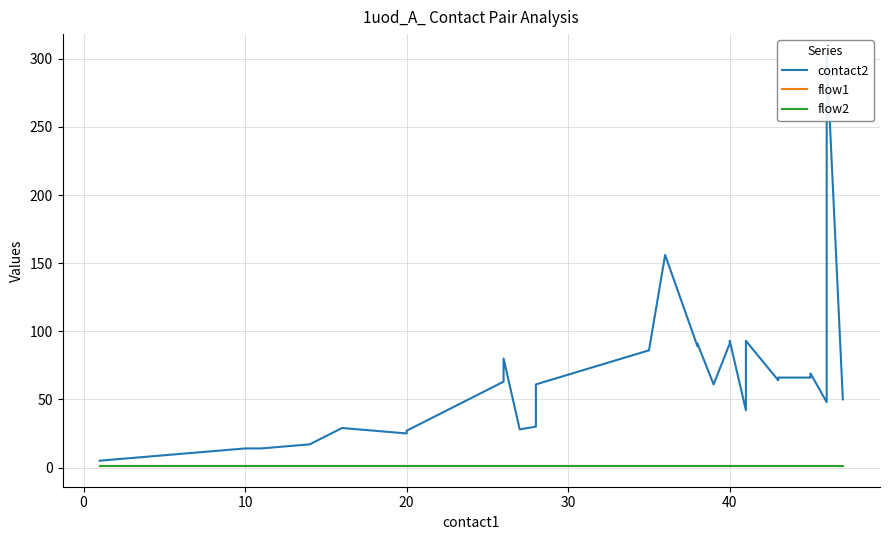

How many lines are shown in the chart?

3